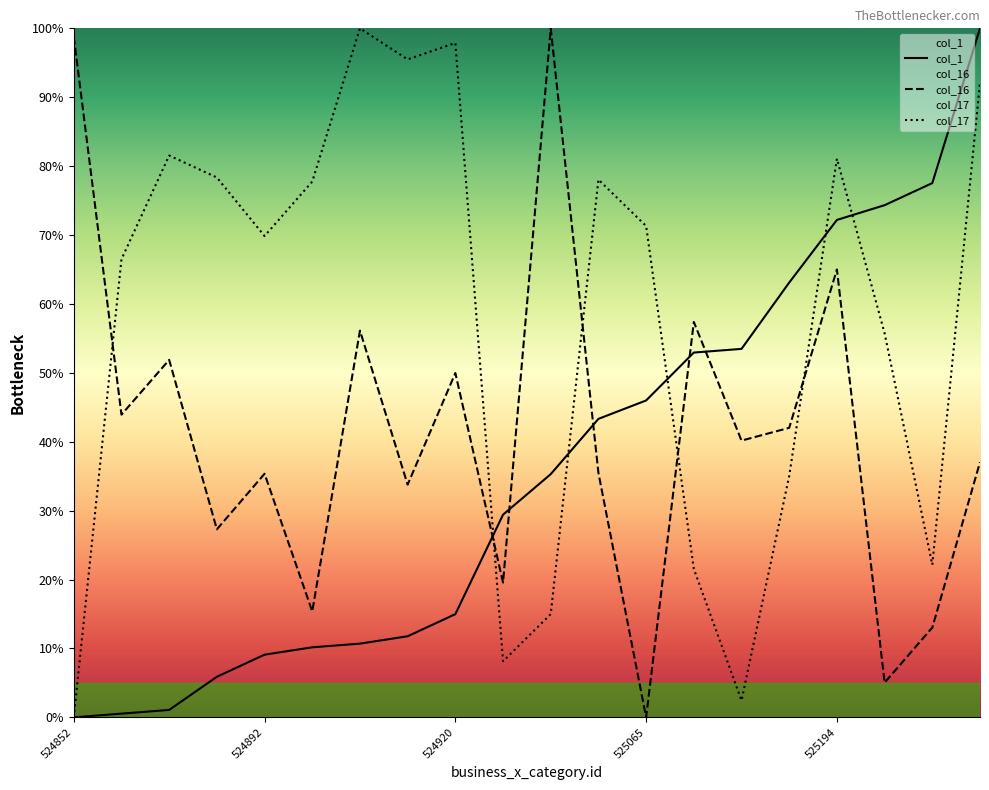

Rank the series by their maximum value, from lowest to highest.

col_1, col_16, col_17